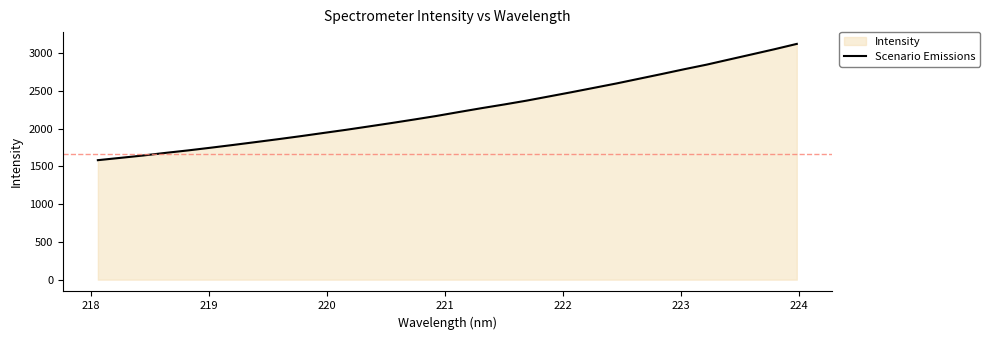

What is the difference between the maximum and minimum values?

1540.9